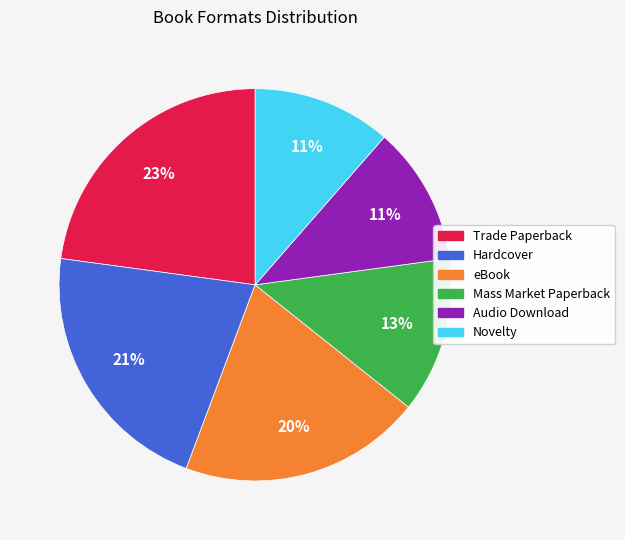

Which has a higher value, Novelty or Trade Paperback?

Trade Paperback